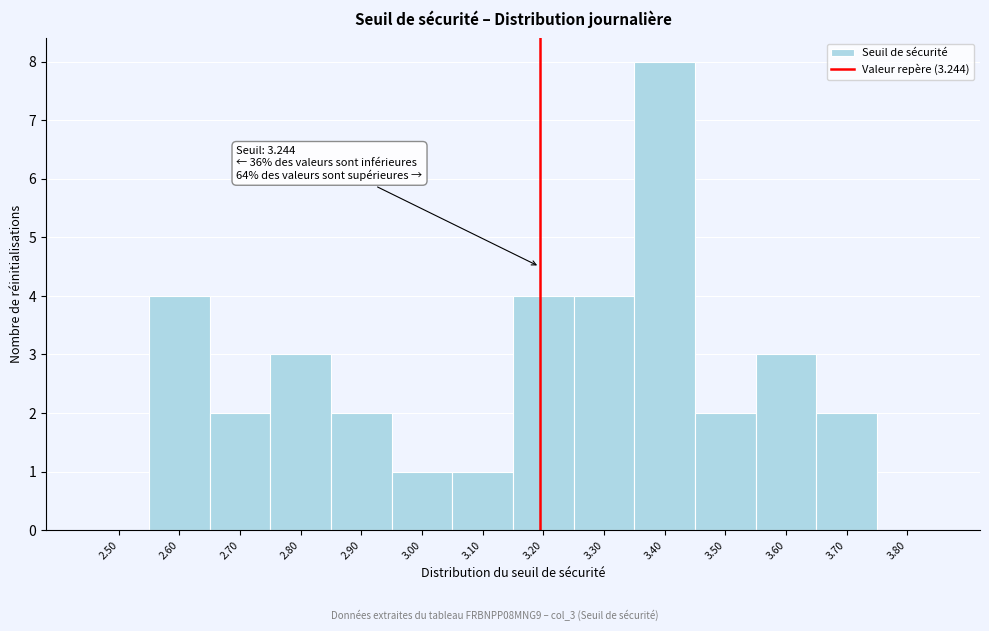

Reading left to right, transcribe all the data shown in this chart.

2.50=0	2.60=4	2.70=2	2.80=3	2.90=2	3.00=1	3.10=1	3.20=4	3.30=4	3.40=8	3.50=2	3.60=3	3.70=2	3.80=0